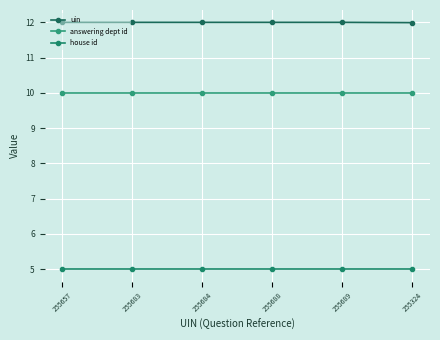

Reading right to left, what are all the values shown in this chart?

uin: 12.0	12.0	12.0	12.0	12.0	12.0
answering dept id: 10.0	10.0	10.0	10.0	10.0	10.0
house id: 5.0	5.0	5.0	5.0	5.0	5.0